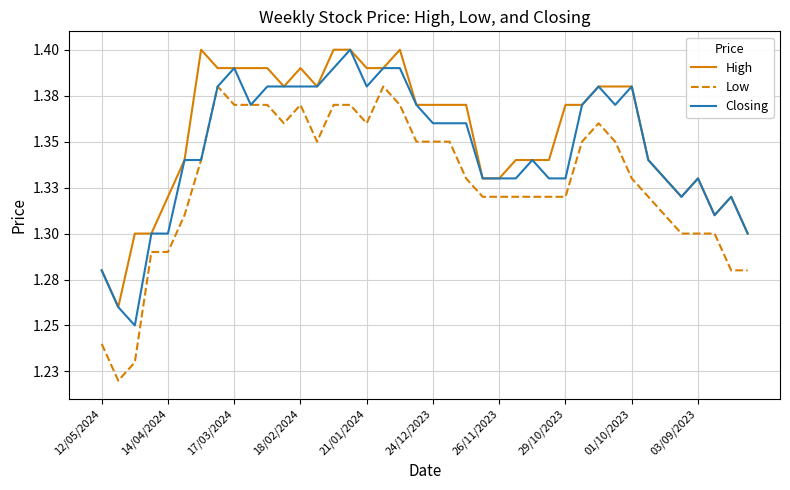

Reading left to right, list all the values displayed in this chart.

High: 1.3	1.3	1.3	1.3	1.3	1.3	1.4	1.4	1.4	1.4	1.4	1.4	1.4	1.4	1.4	1.4	1.4	1.4	1.4	1.4	1.4	1.4	1.4	1.3	1.3	1.3	1.3	1.3	1.4	1.4	1.4	1.4	1.4	1.3	1.3	1.3	1.3	1.3	1.3	1.3
Low: 1.2	1.2	1.2	1.3	1.3	1.3	1.3	1.4	1.4	1.4	1.4	1.4	1.4	1.4	1.4	1.4	1.4	1.4	1.4	1.4	1.4	1.4	1.3	1.3	1.3	1.3	1.3	1.3	1.3	1.4	1.4	1.4	1.3	1.3	1.3	1.3	1.3	1.3	1.3	1.3
Closing: 1.3	1.3	1.2	1.3	1.3	1.3	1.3	1.4	1.4	1.4	1.4	1.4	1.4	1.4	1.4	1.4	1.4	1.4	1.4	1.4	1.4	1.4	1.4	1.3	1.3	1.3	1.3	1.3	1.3	1.4	1.4	1.4	1.4	1.3	1.3	1.3	1.3	1.3	1.3	1.3